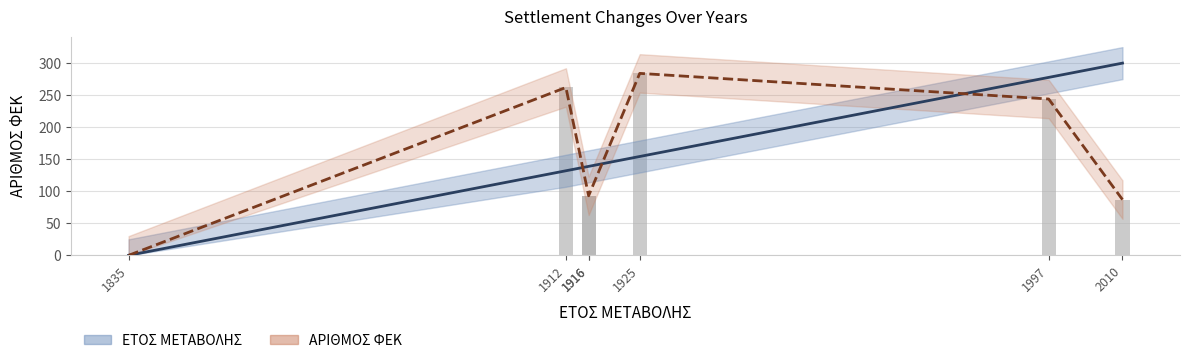

Which category has the lowest value in the ΑΡΙΘΜΟΣ ΦΕΚ series?

1835